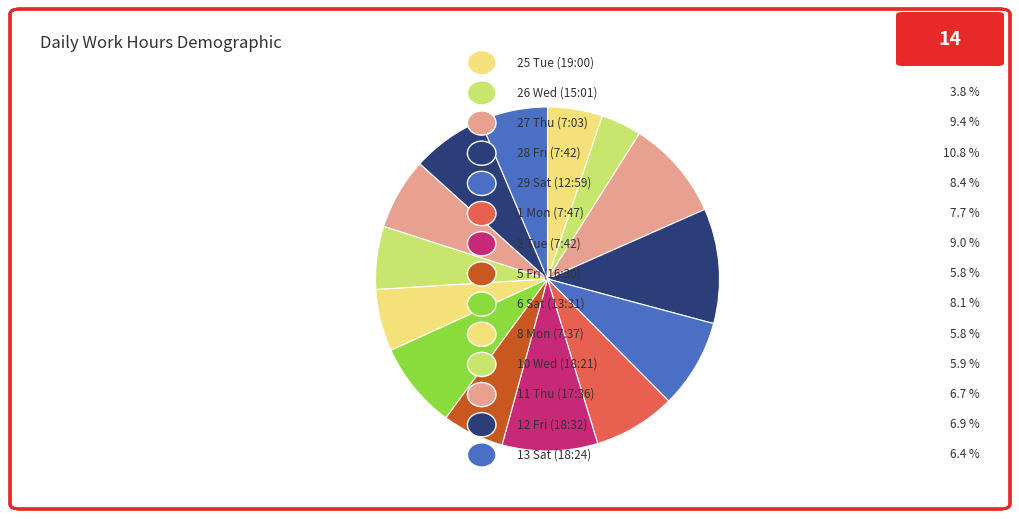

How many segments does this pie chart have?

14